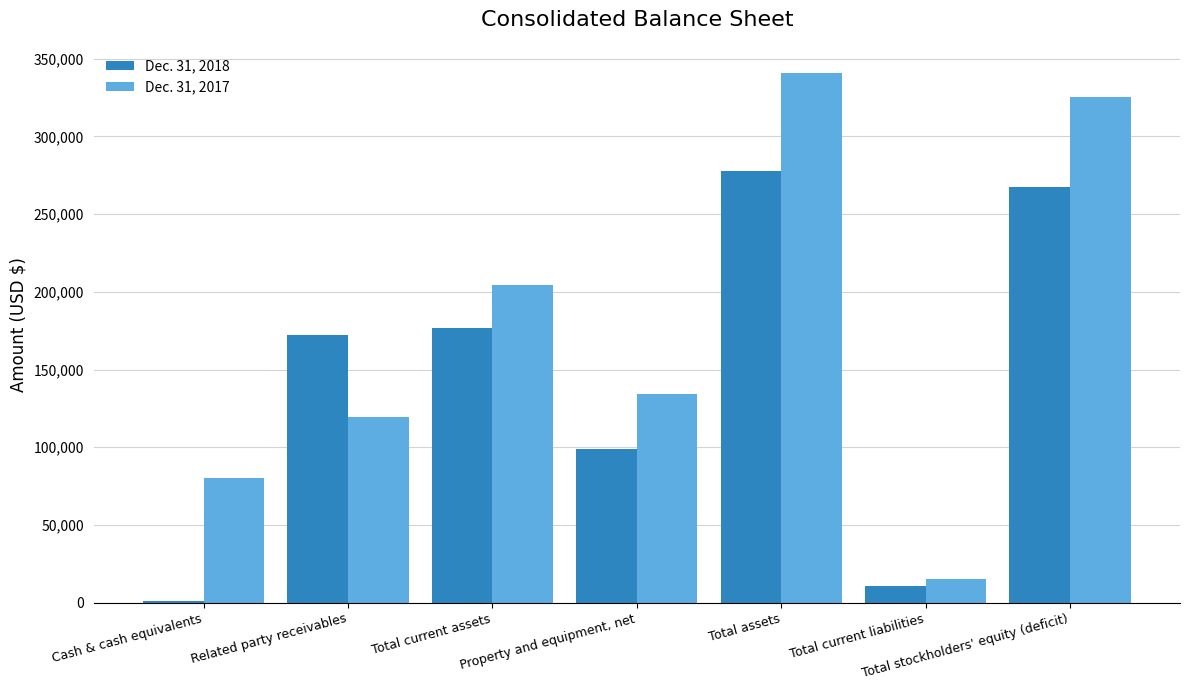

What is the greatest value displayed?

340601